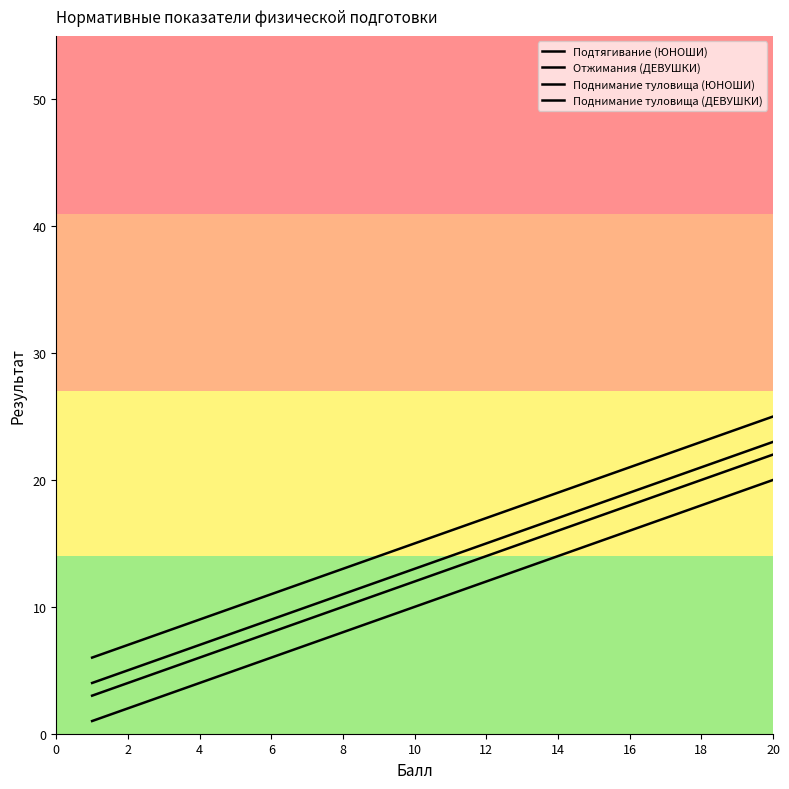

What is the greatest value displayed?

25